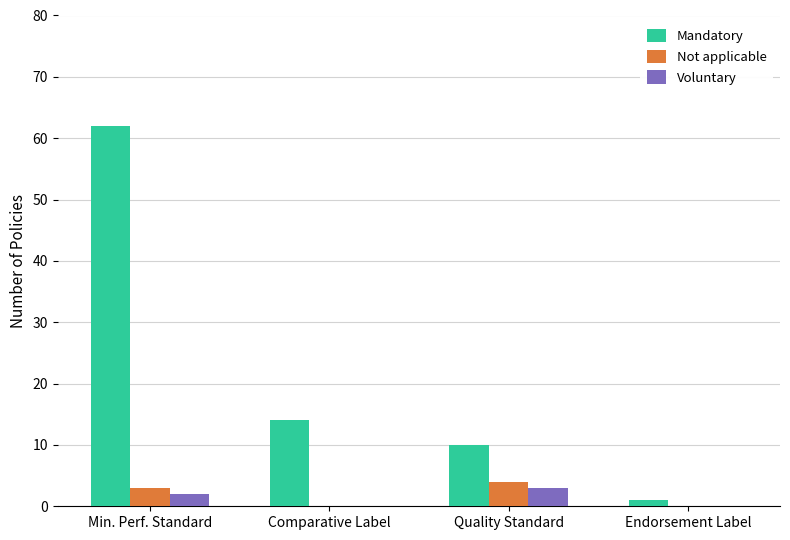

The Mandatory series shows 62 at Min. Perf. Standard. True or false?

True